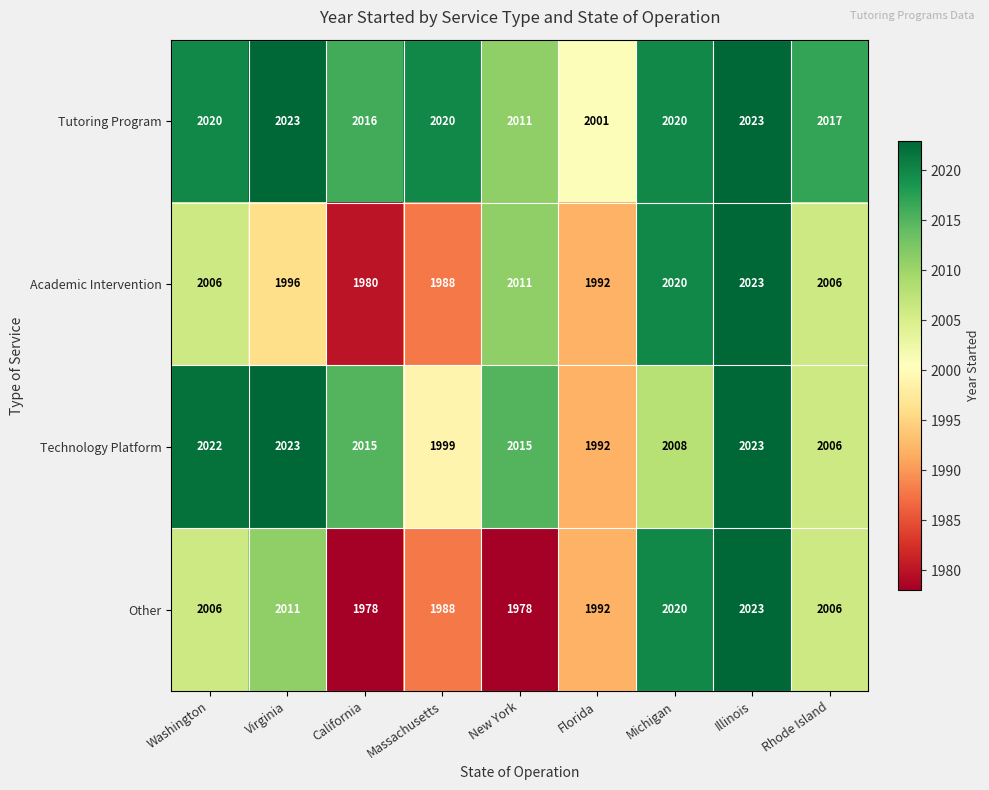

What is the highest value of the Tutoring Program series?

2023